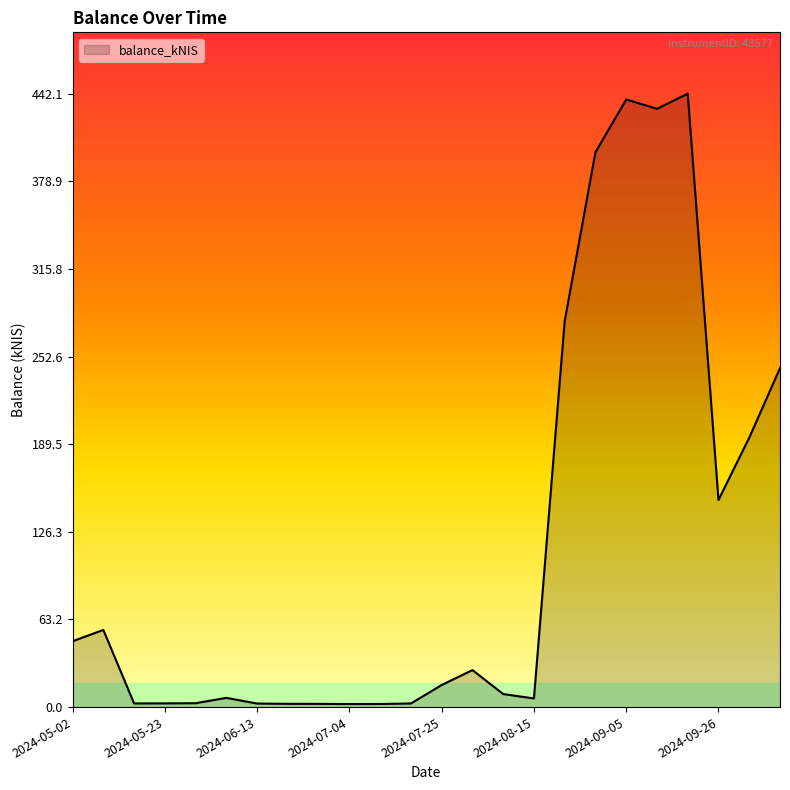

Does the chart have visible grid lines?

No